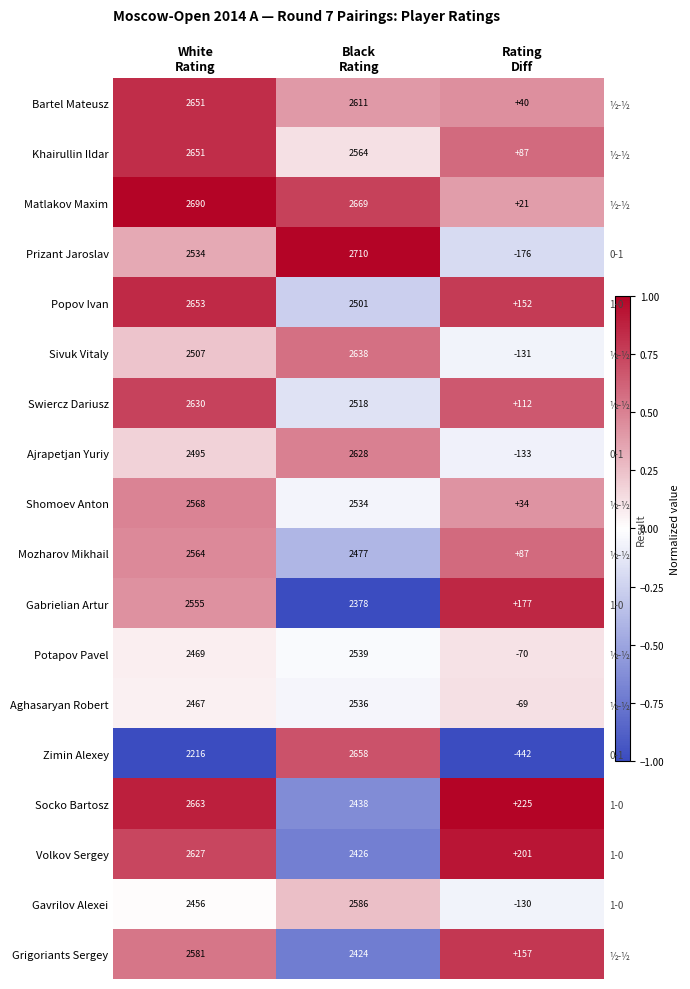

How many data points in Grigoriants Sergey are less than 0?

1